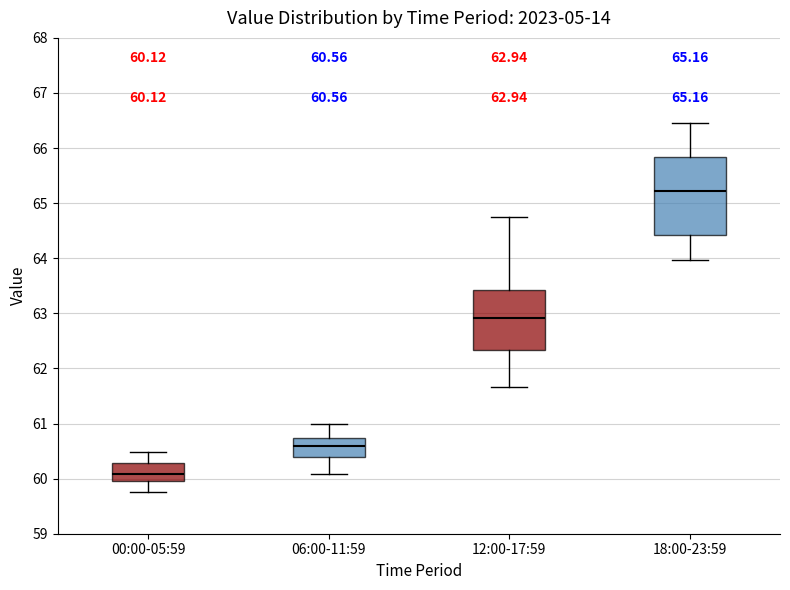

Which box is the tallest, from its lower edge to its upper edge?

18:00-23:59